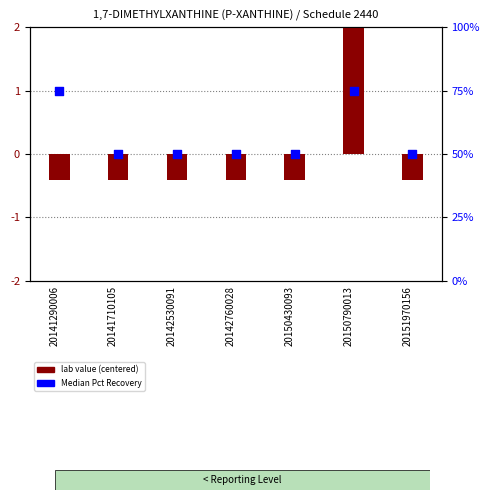

At how many categories does at least one series exceed 52?

2